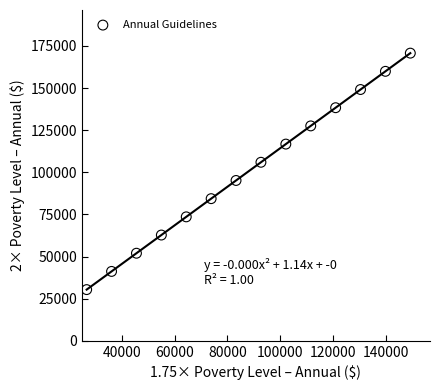

What is the range of Y values (max minus min)?

140400